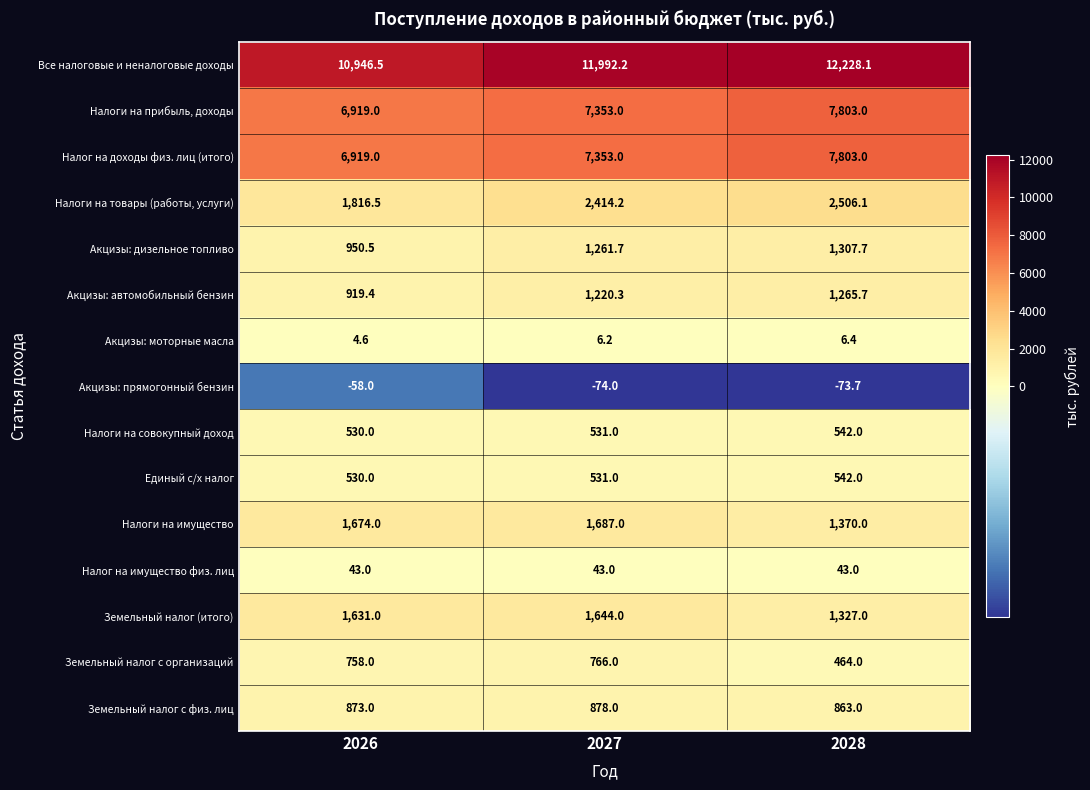

What is the average value of the Налоги на имущество series?

1577.0